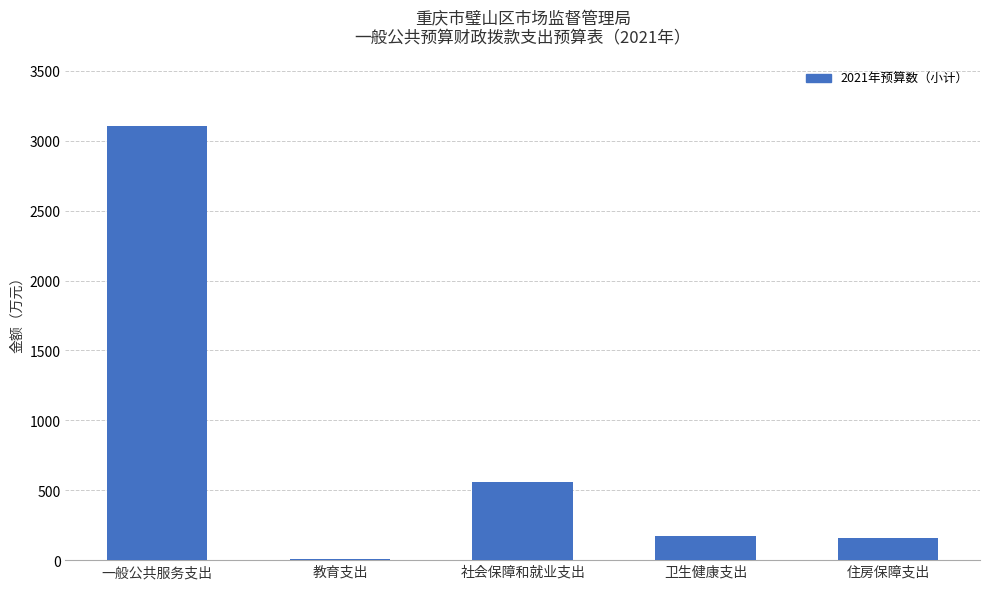

Reading left to right, what are all the values shown in this chart?

一般公共服务支出=3104.8	教育支出=10.4	社会保障和就业支出=555.9	卫生健康支出=176.0	住房保障支出=161.7